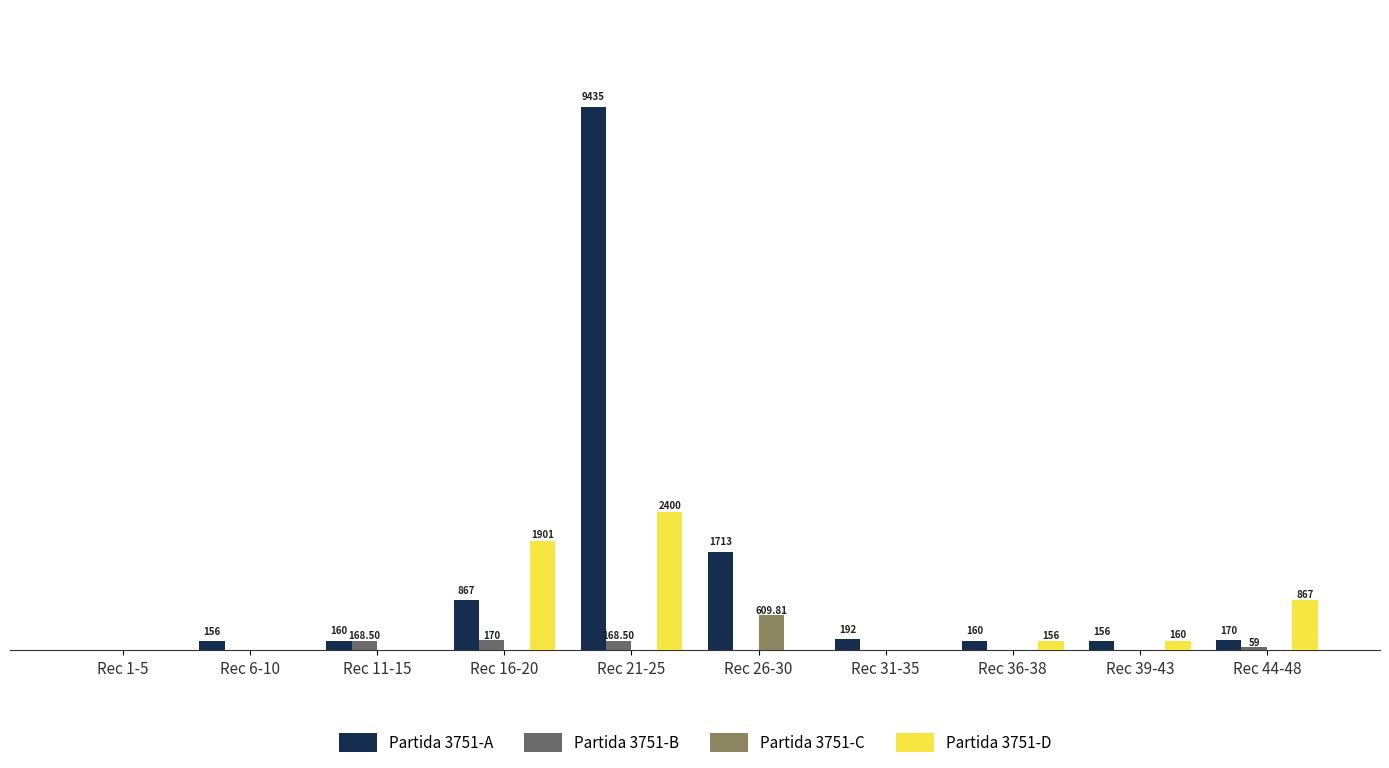

What are all the series names shown in the legend?

Partida 3751-A, Partida 3751-B, Partida 3751-C, Partida 3751-D